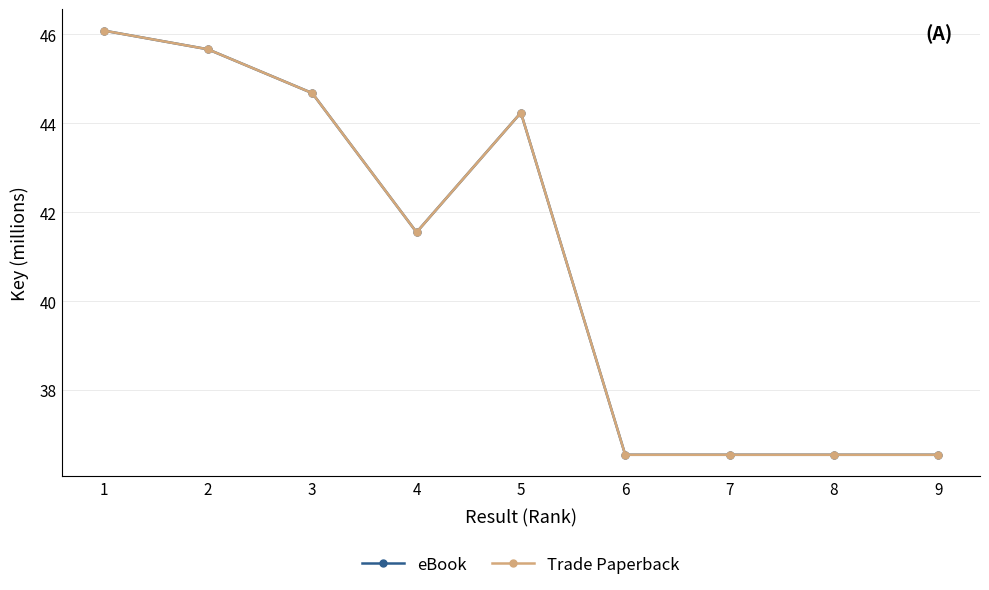

Reading left to right, what are all the values shown in this chart?

eBook: 1=46.1	2=45.7	3=44.7	4=41.6	5=44.2	6=36.6	7=36.6	8=36.6	9=36.6
Trade Paperback: 1=46.1	2=45.7	3=44.7	4=41.6	5=44.2	6=36.6	7=36.6	8=36.6	9=36.6